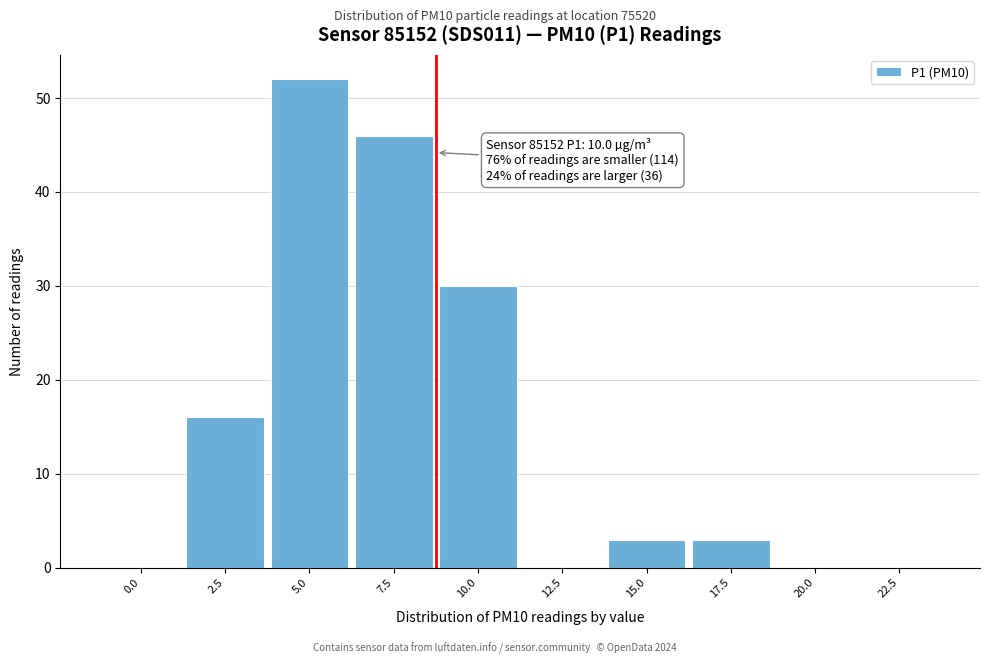

Reading left to right, what are all the values shown in this chart?

0.0=0	2.5=16	5.0=52	7.5=46	10.0=30	12.5=0	15.0=3	17.5=3	20.0=0	22.5=0